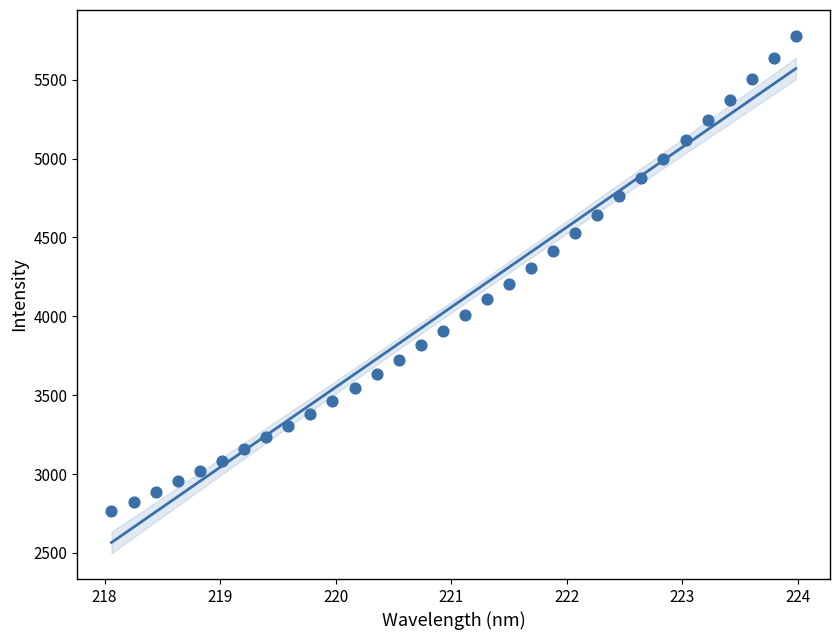

What is the range of Y values (max minus min)?

3014.2